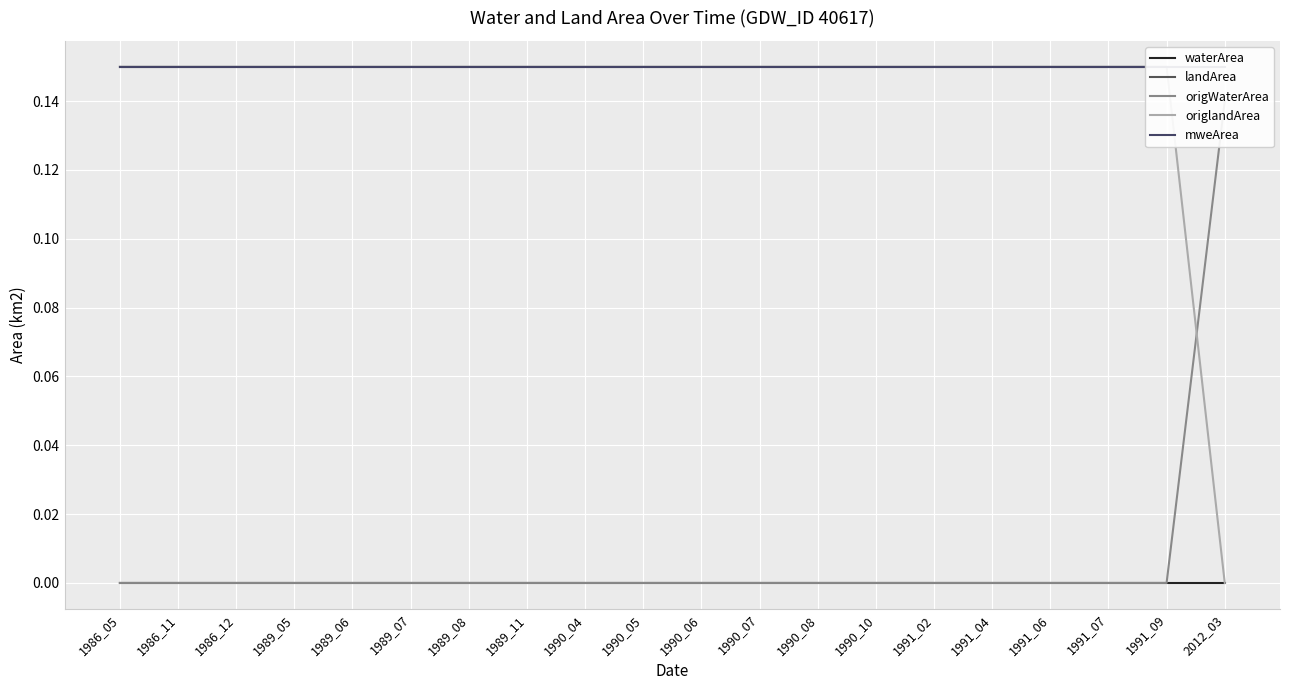

How many series are shown in this chart?

5